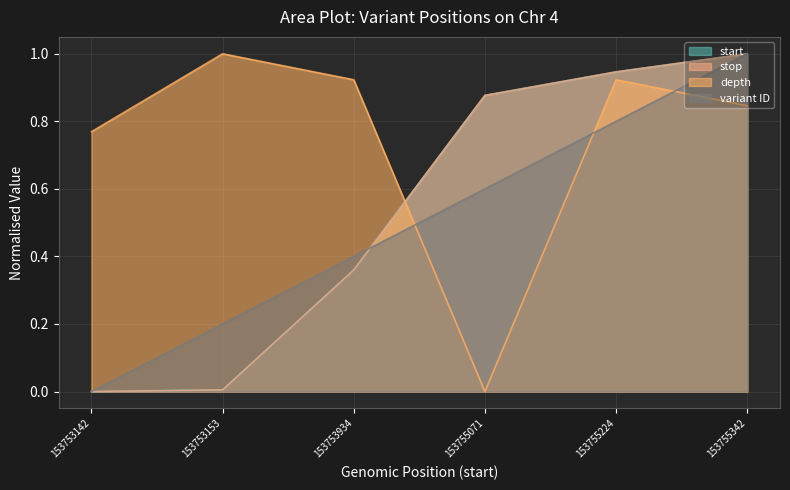

What is the difference between the second highest and second lowest values in the variant ID series?

0.6